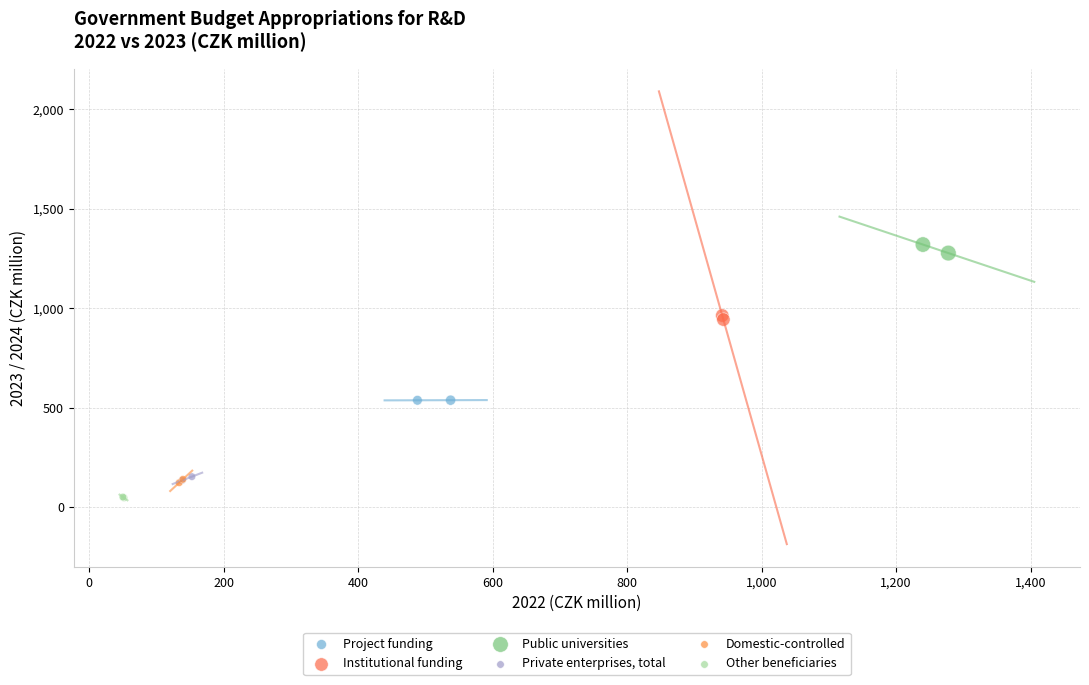

Which series reaches the minimum Y coordinate?

Other beneficiaries